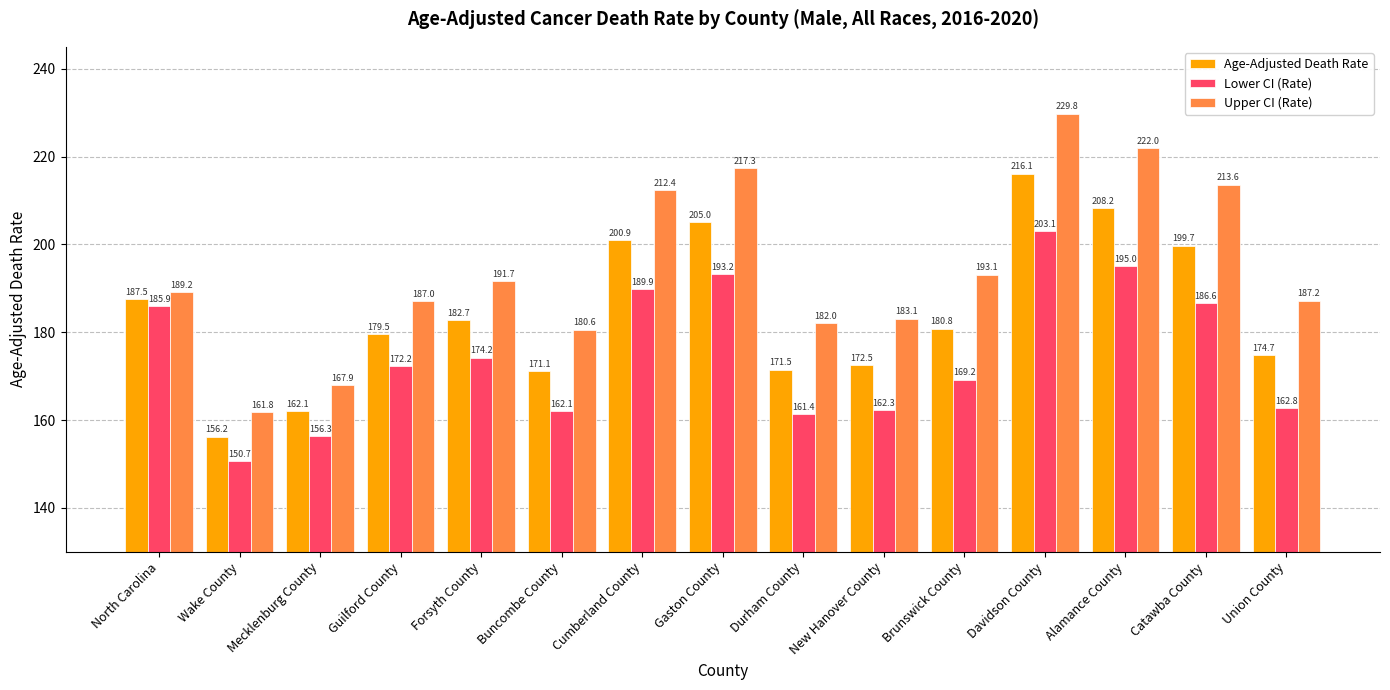

Which category has the highest value across all series?

Davidson County